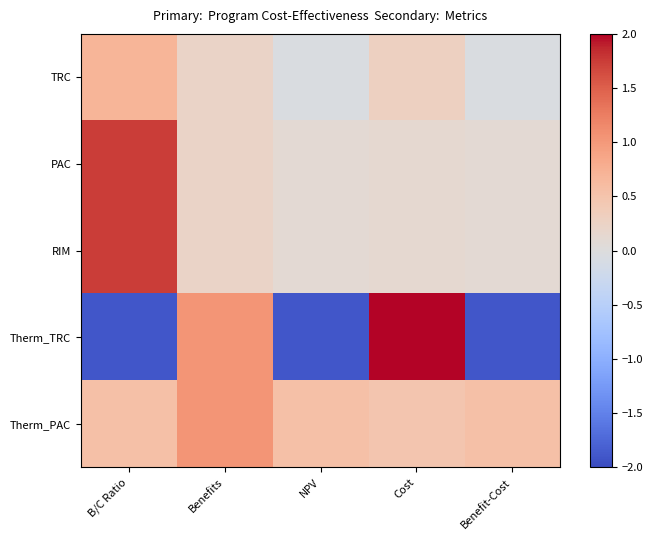

At how many categories does at least one series exceed 2?

1